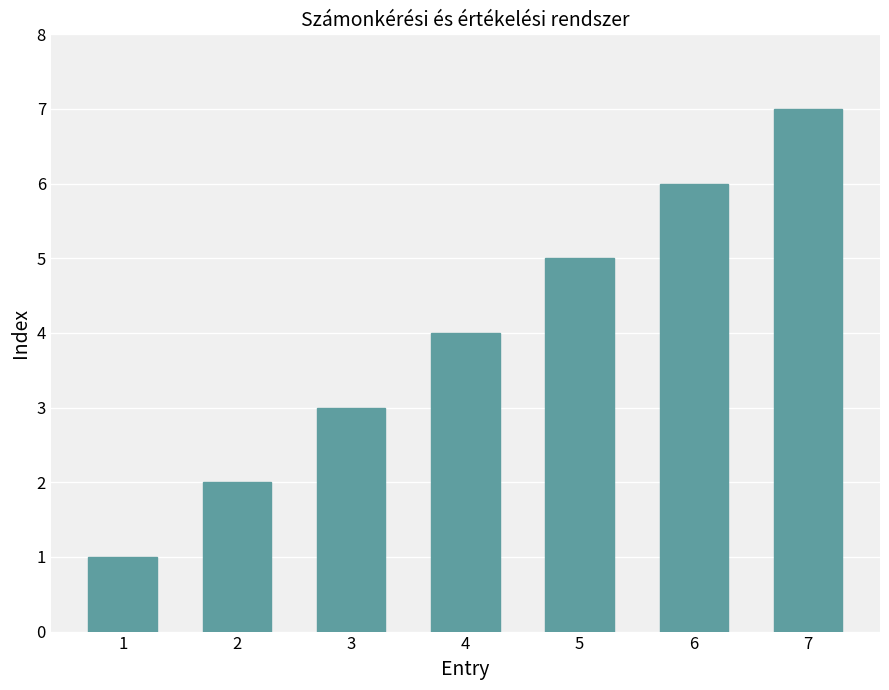

The value at 3 is 3. True or false?

True